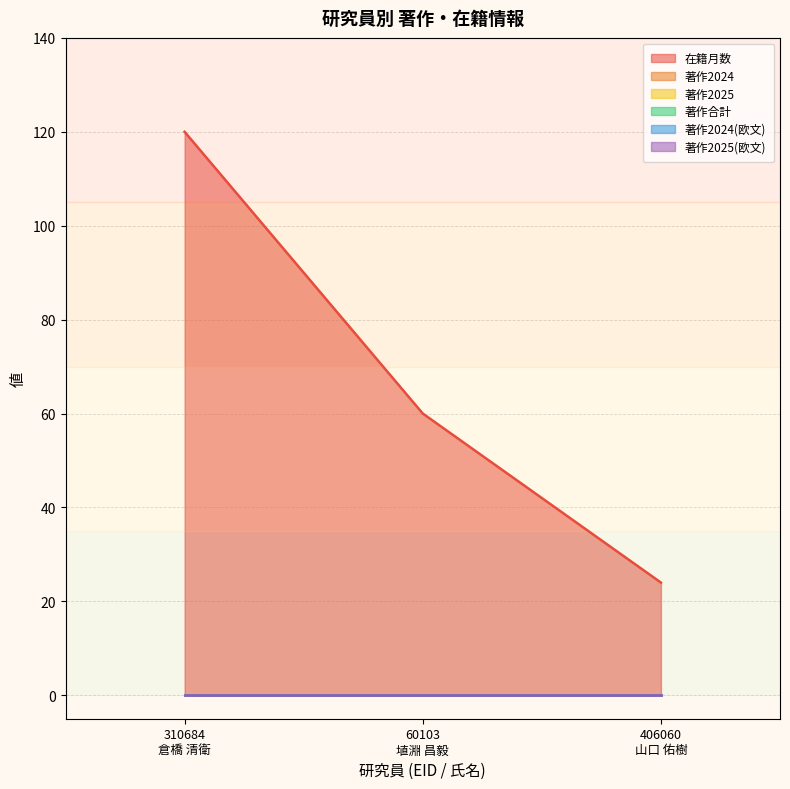

The value of 著作合計 at 406060
山口 佑樹 is 0. True or false?

True